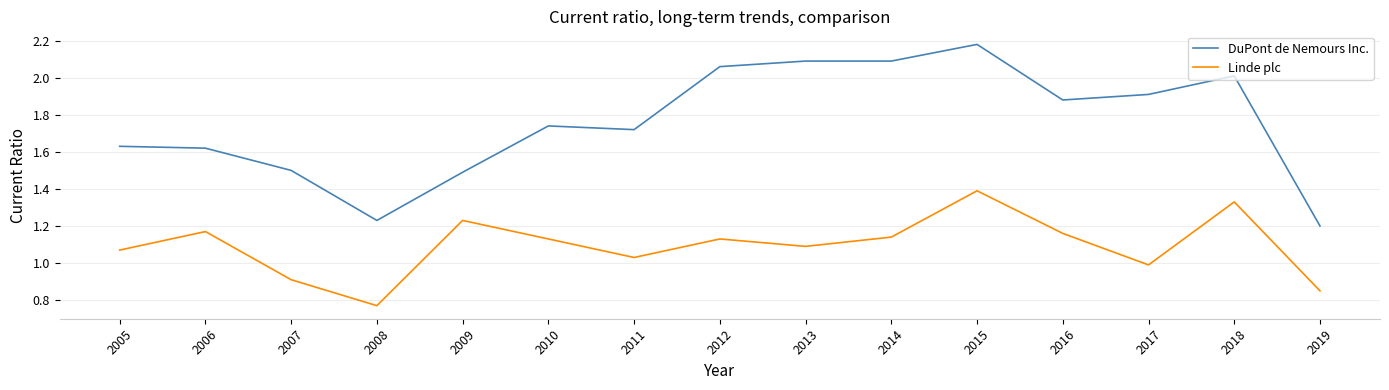

The Linde plc series shows 1.0 at 2011. True or false?

True